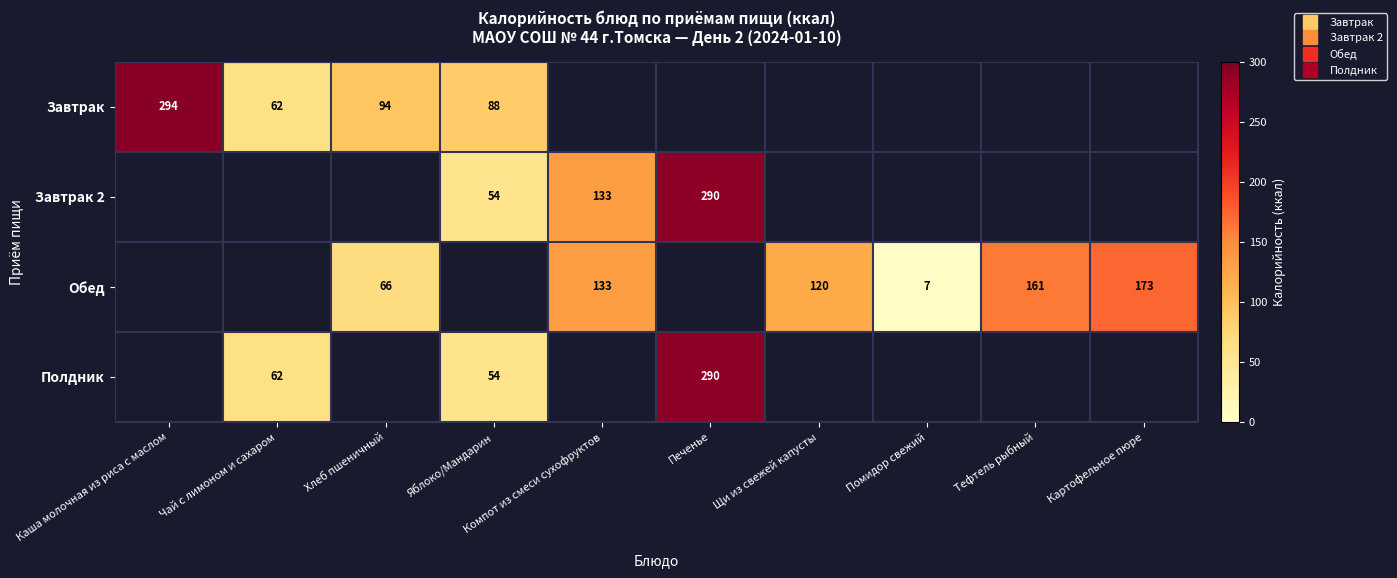

Which has a higher value, Яблоко/Мандарин or Щи из свежей капусты?

Щи из свежей капусты